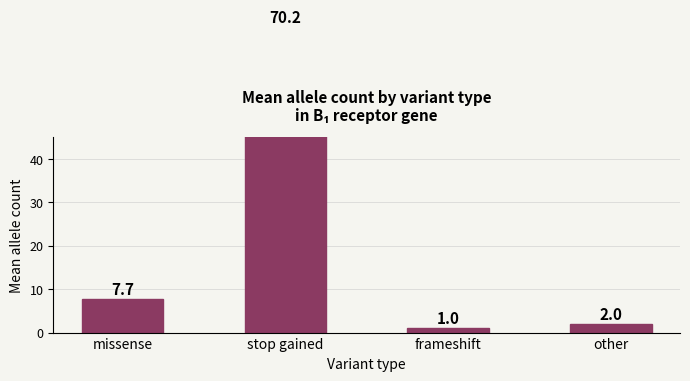

Where is the data nearest to the value 35?

missense